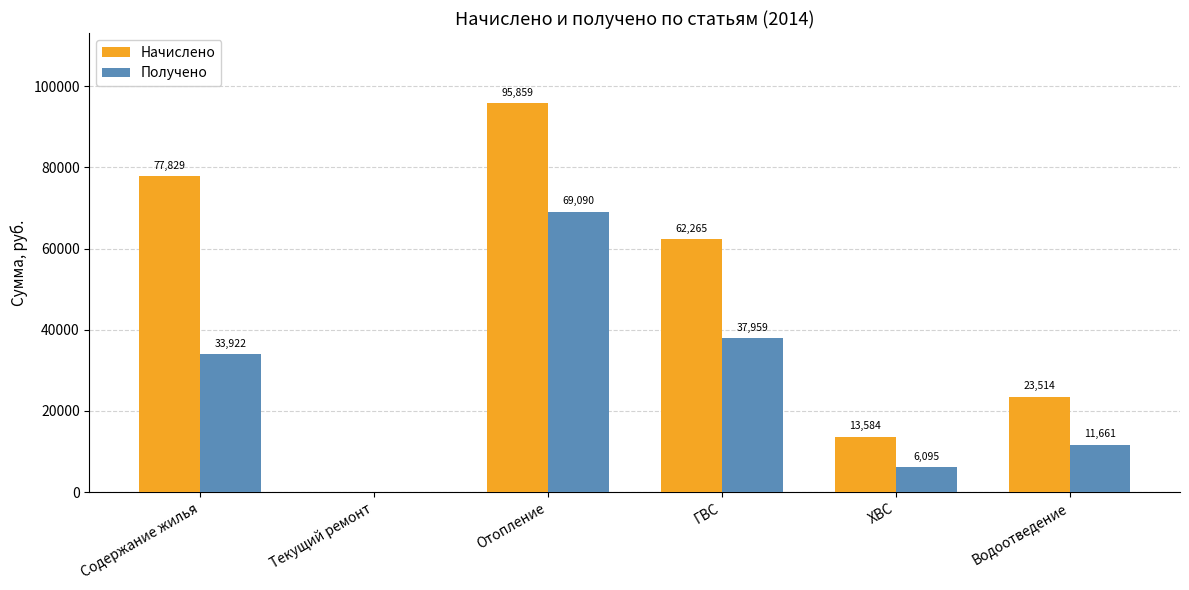

The value of Получено at ХВС is 9703.6. True or false?

False